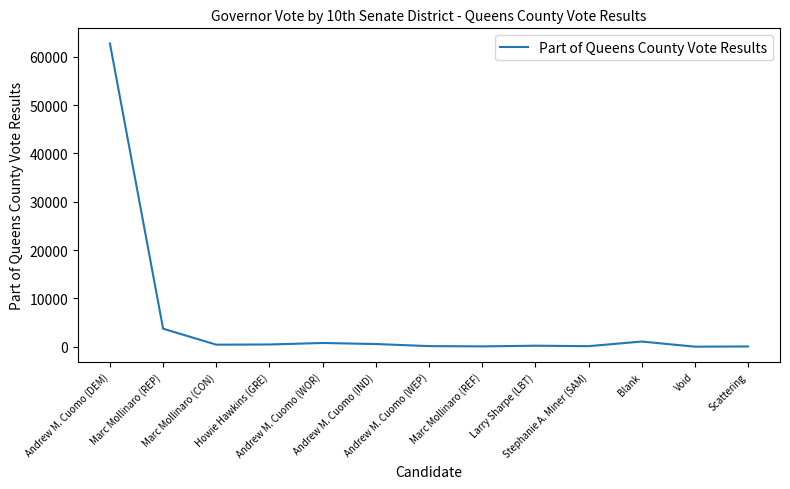

At which label is the value closest to 31367?

Marc Mollinaro (REP)